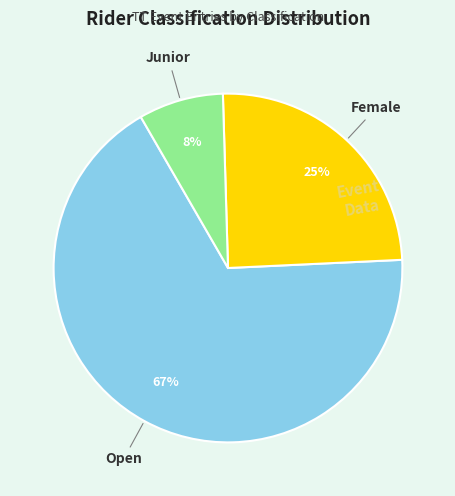

To the nearest percent, what is the average slice percentage?

33%